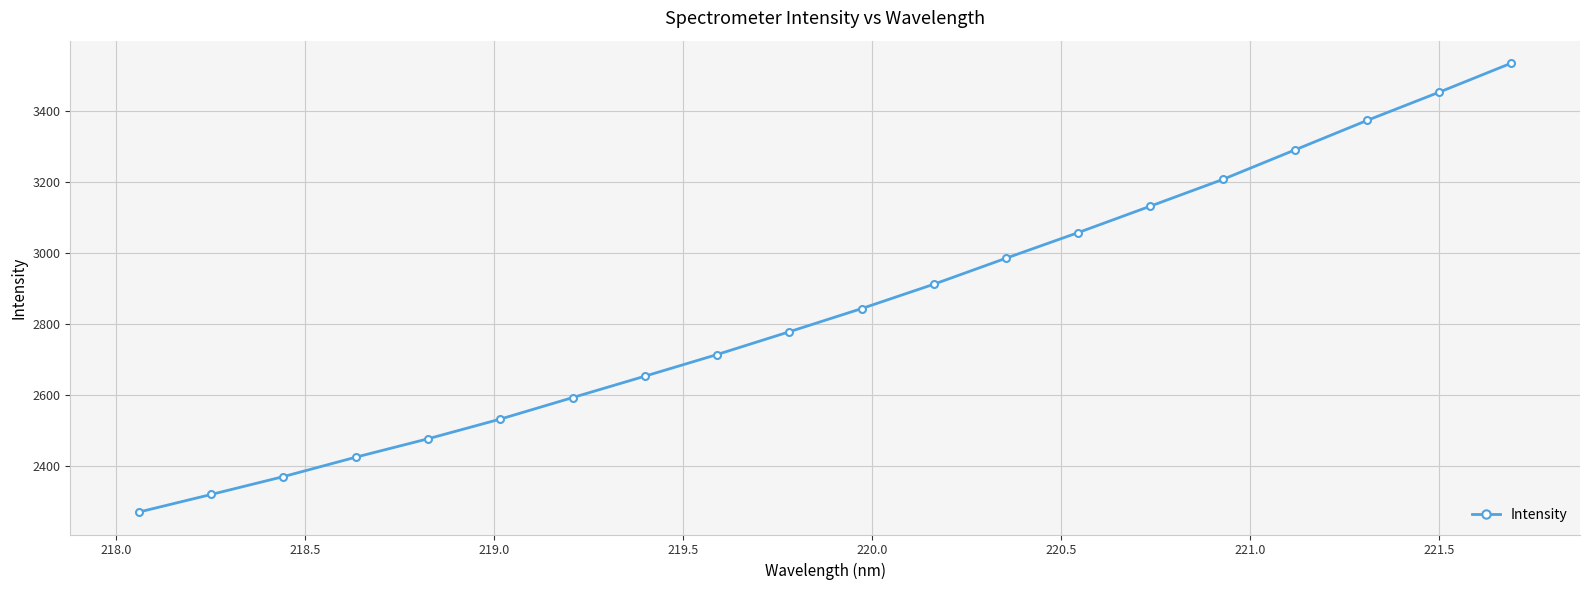

What is the average value?

2846.4